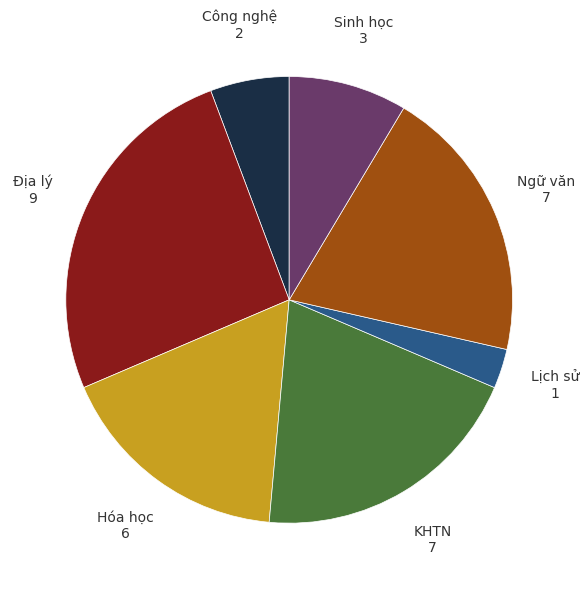

Which has a higher value, Ngữ văn or Sinh học?

Ngữ văn